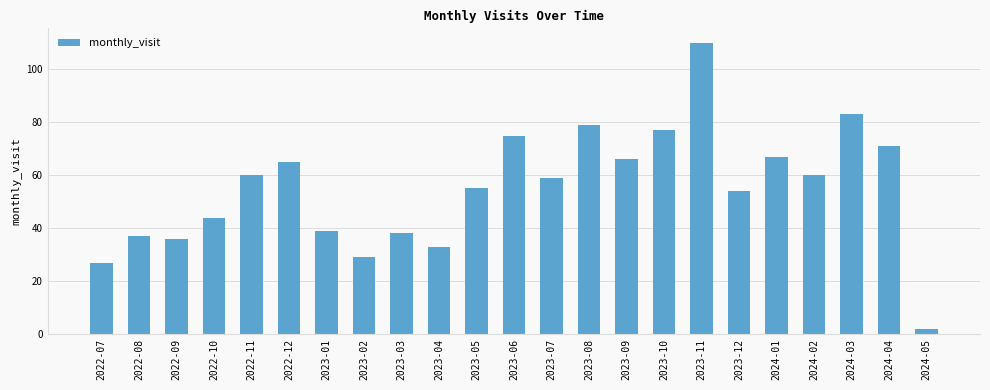

Are the bars horizontal?

No